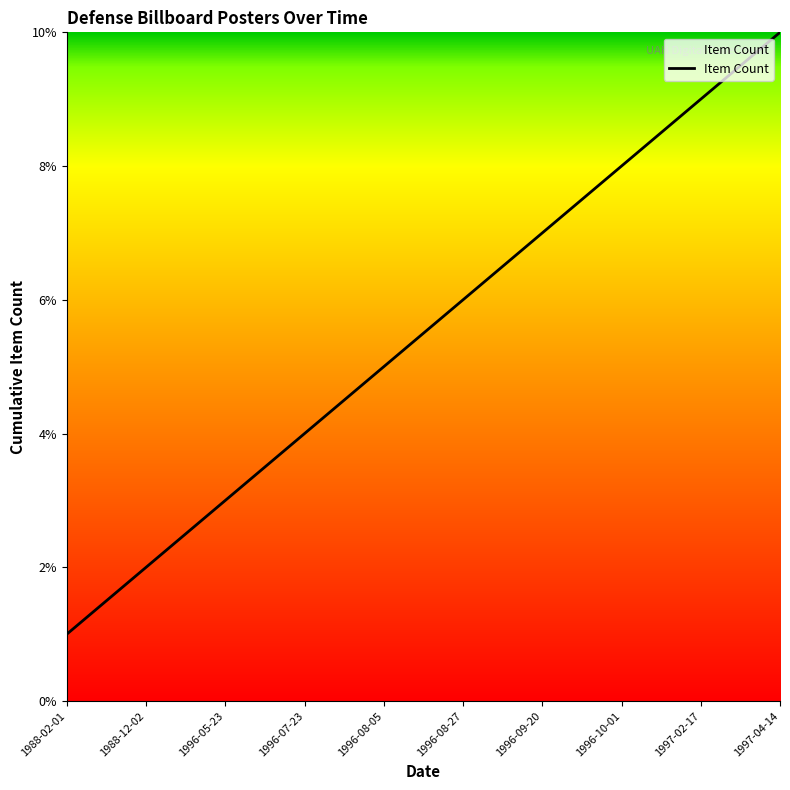

Reading right to left, transcribe all the data shown in this chart.

10	9	8	7	6	5	4	3	2	1